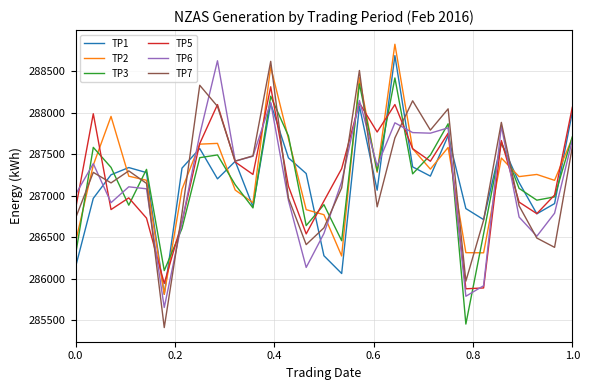

Which series has the largest range (max minus min)?

TP7